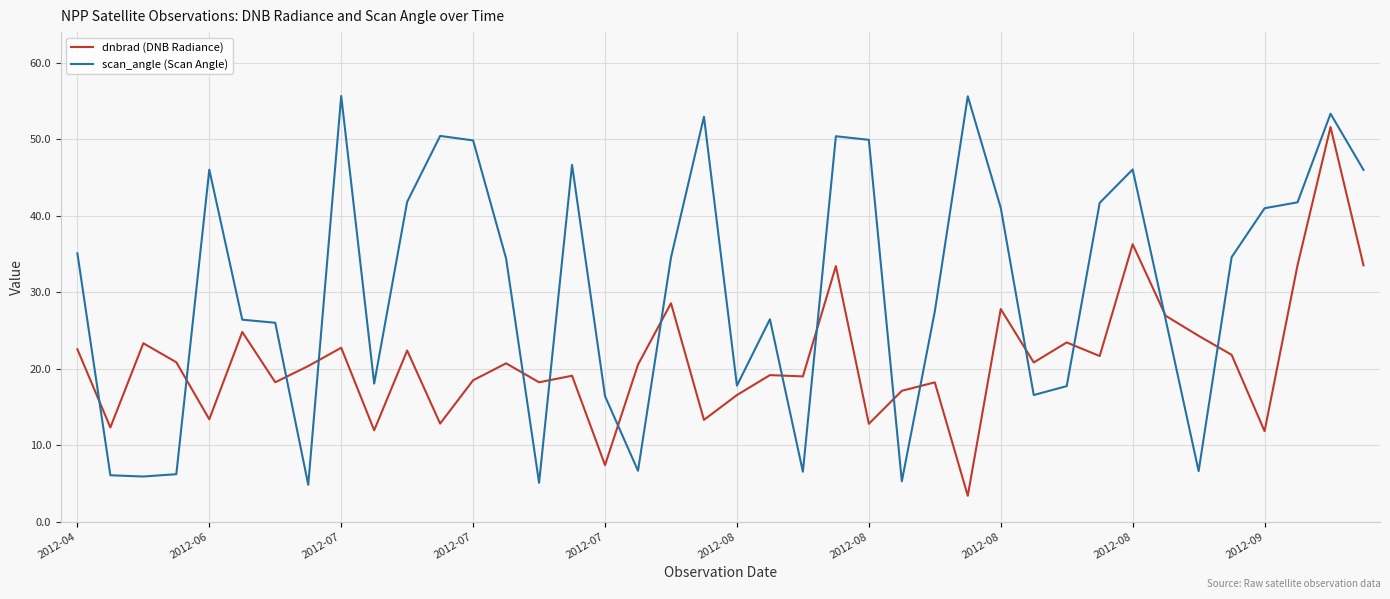

True or false: scan_angle (Scan Angle) and dnbrad (DNB Radiance) cross at least once.

True